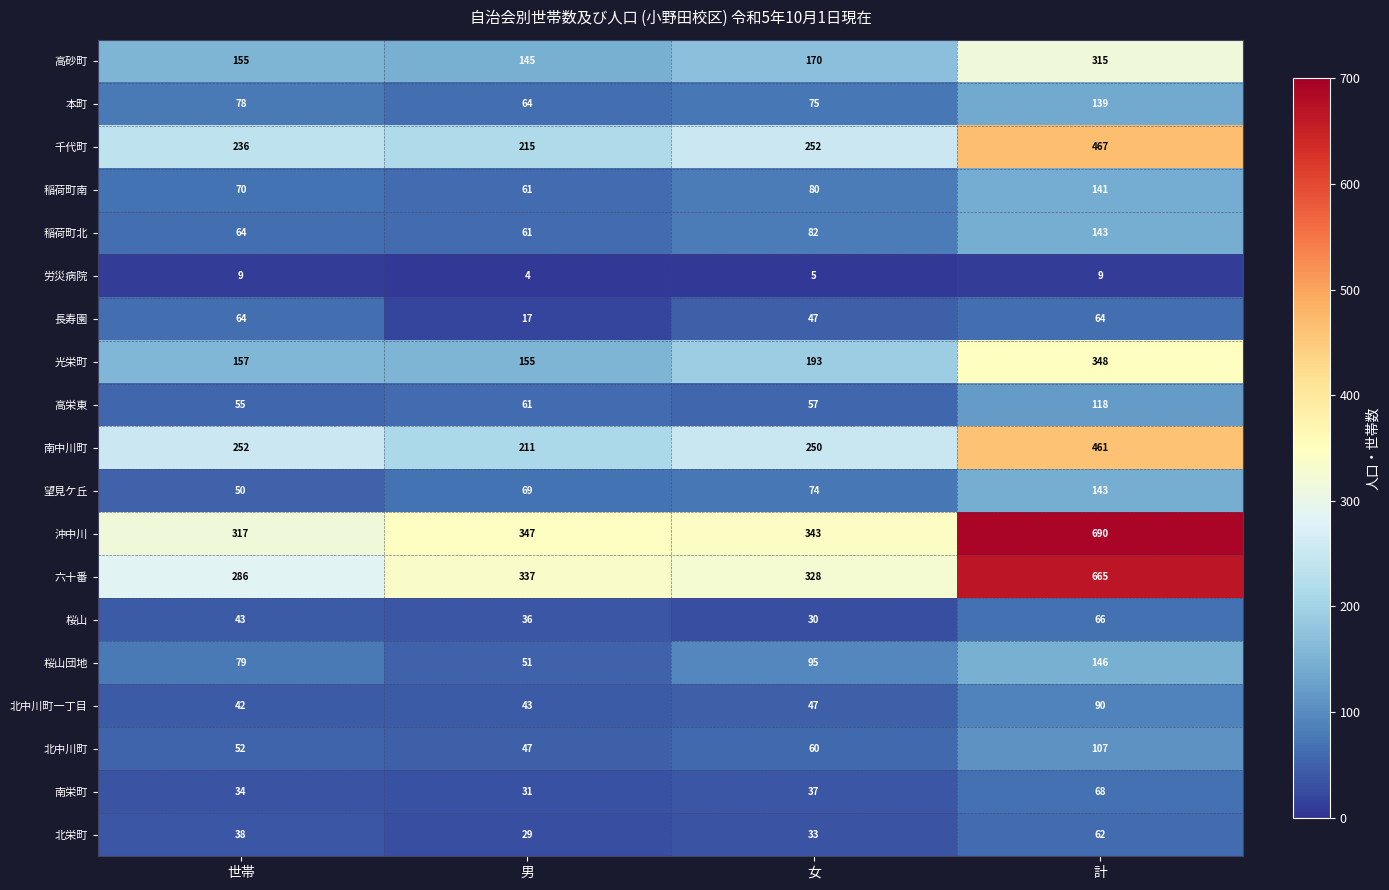

Which series has the widest spread of values?

六十番